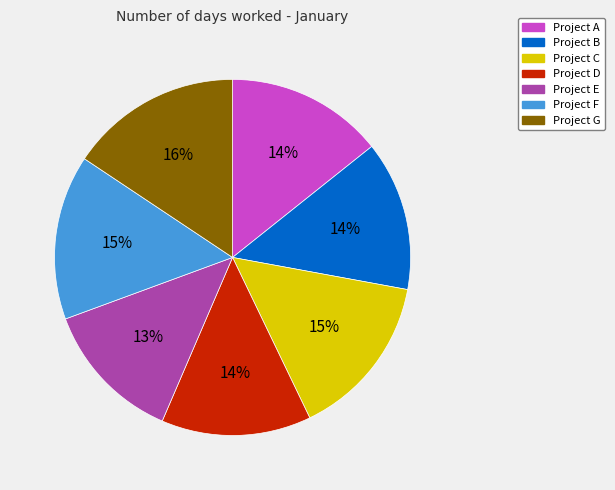

Which slice is the largest?

Project G